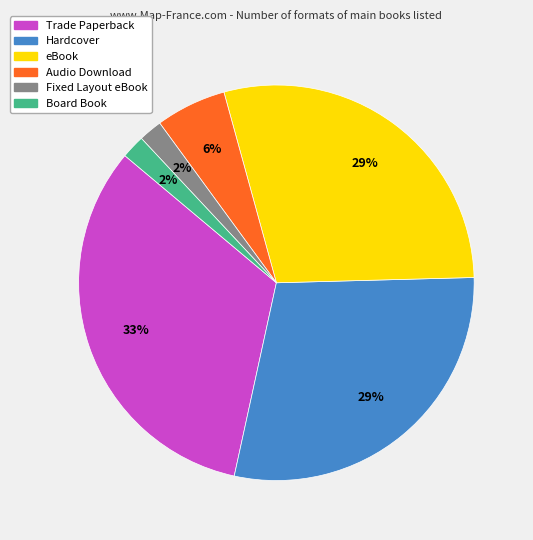

Is the sum of Board Book and Hardcover greater than half?

No